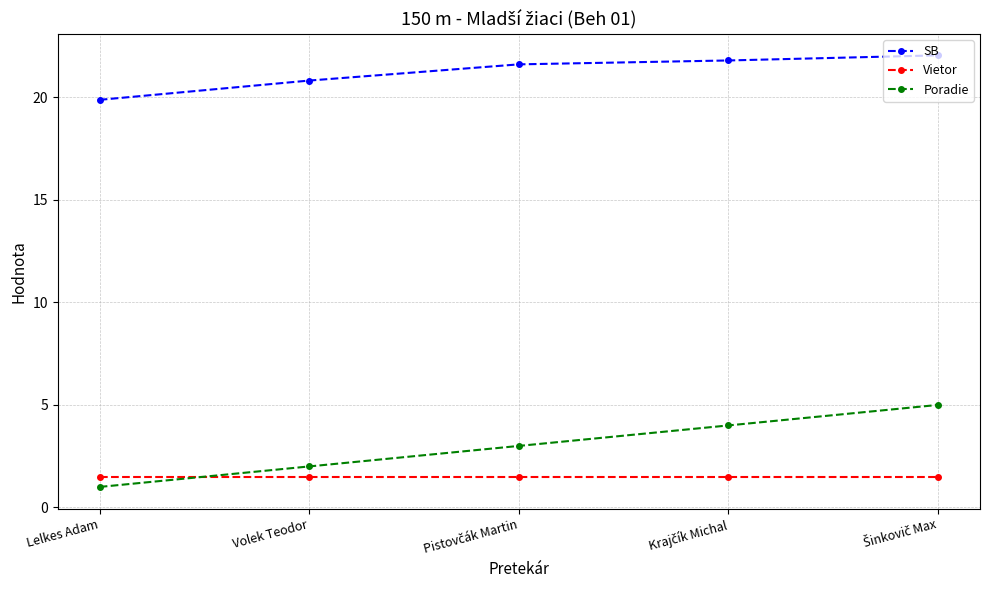

True or false: Vietor and SB intersect in this chart.

False